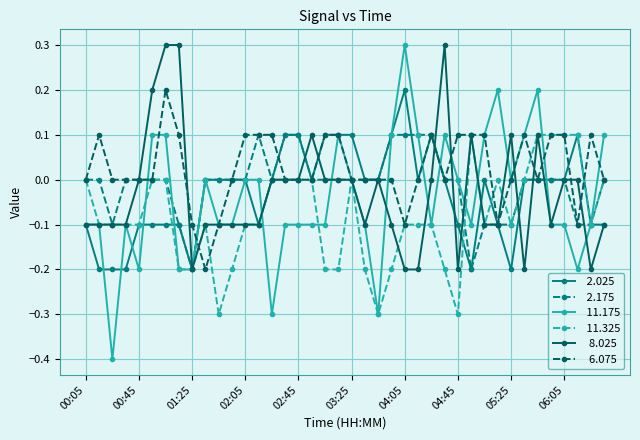

What is the maximum value shown in the chart?

0.3